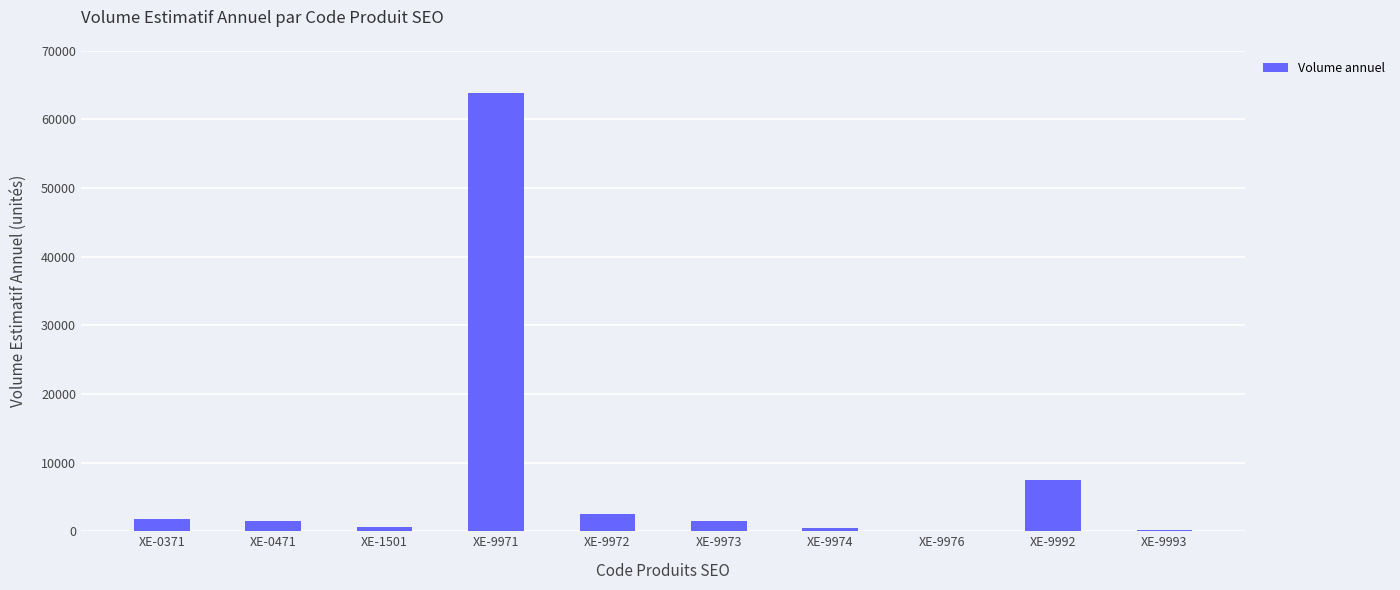

Between XE-9971 and XE-9992, which is larger?

XE-9971